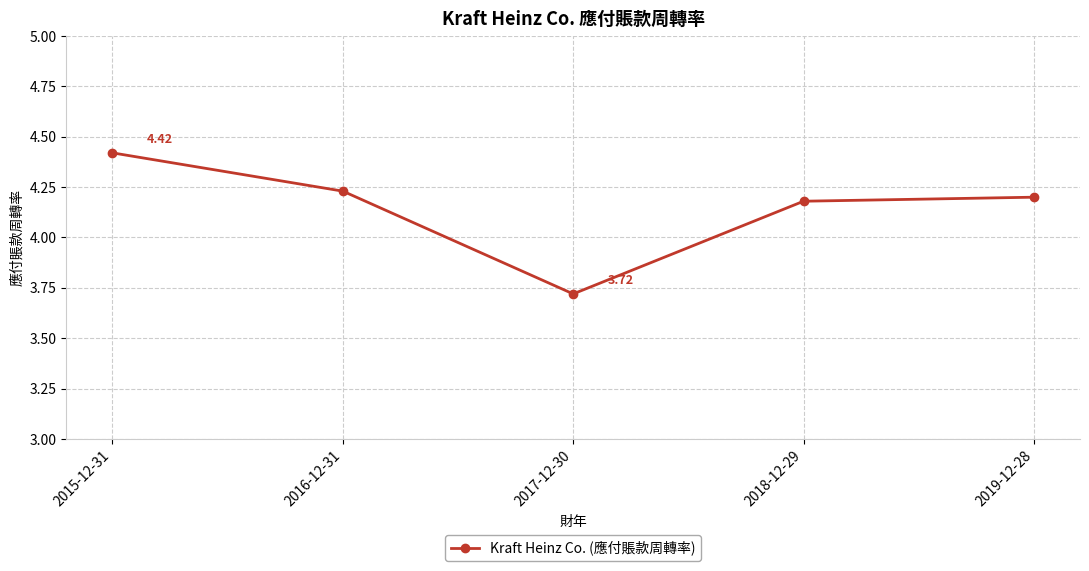

What is the sum of all values?

20.8